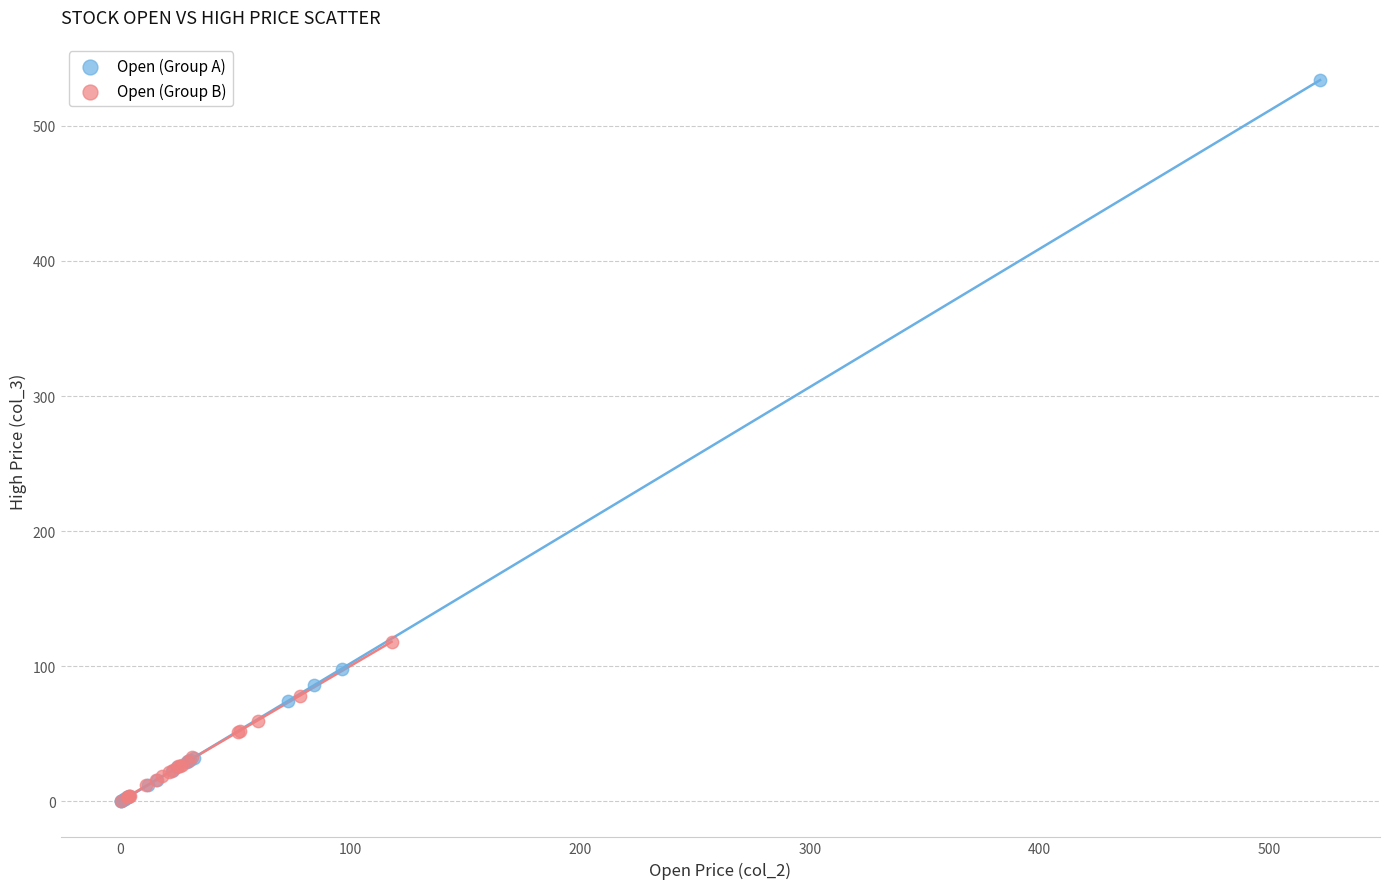

Which series reaches the maximum Y coordinate?

Open (Group A)